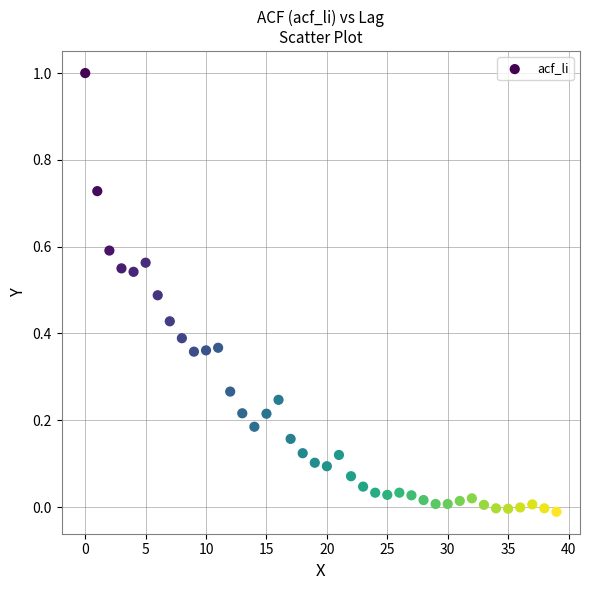

What is the range of Y values (max minus min)?

1.0